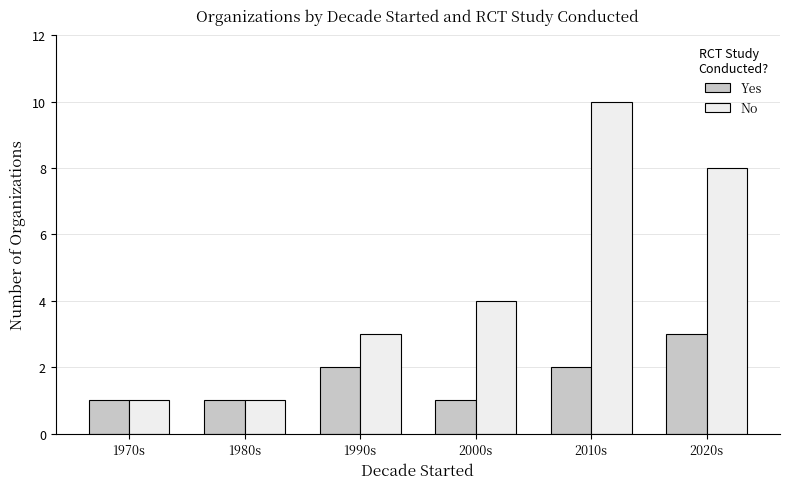

Does the chart contain any negative values?

No